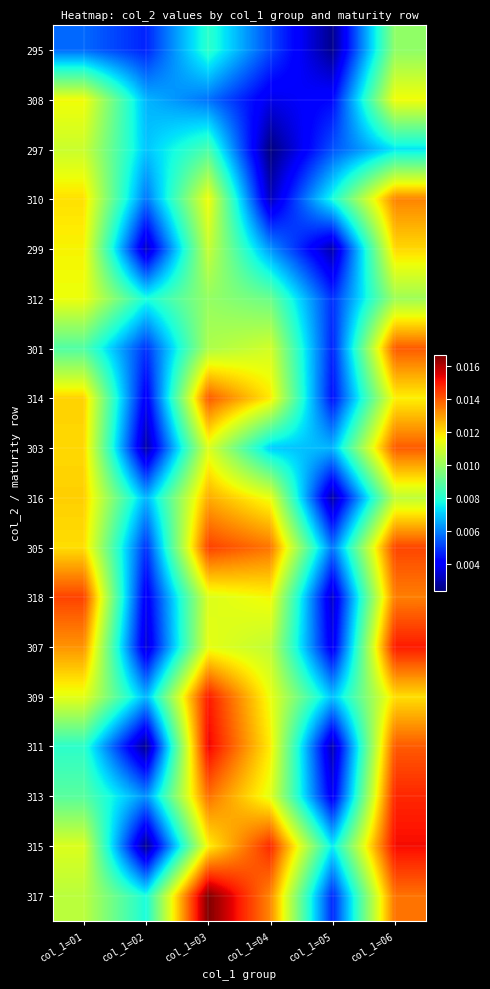

List the series in order of their peak value, lowest first.

295, 297, 312, 308, 299, 316, 310, 303, 314, 301, 318, 305, 313, 307, 309, 315, 311, 317